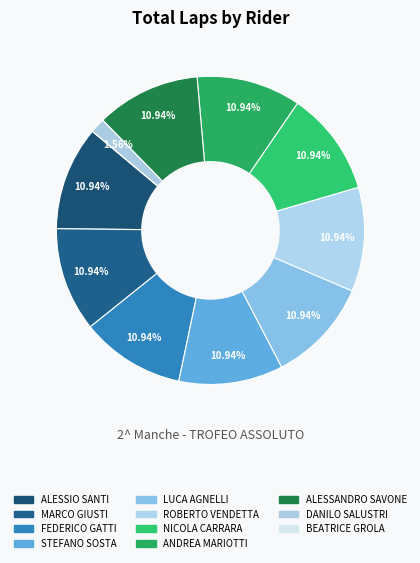

Is it true that ROBERTO VENDETTA is 3% of the pie?

False